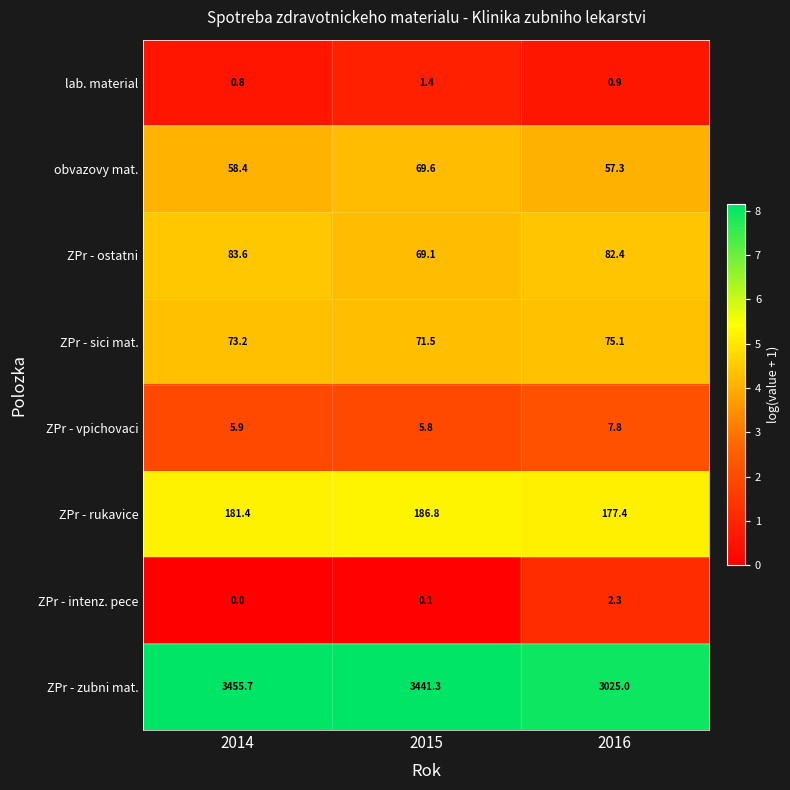

What is the difference between the ZPr - sici mat. values at 2016 and 2014?

1.9